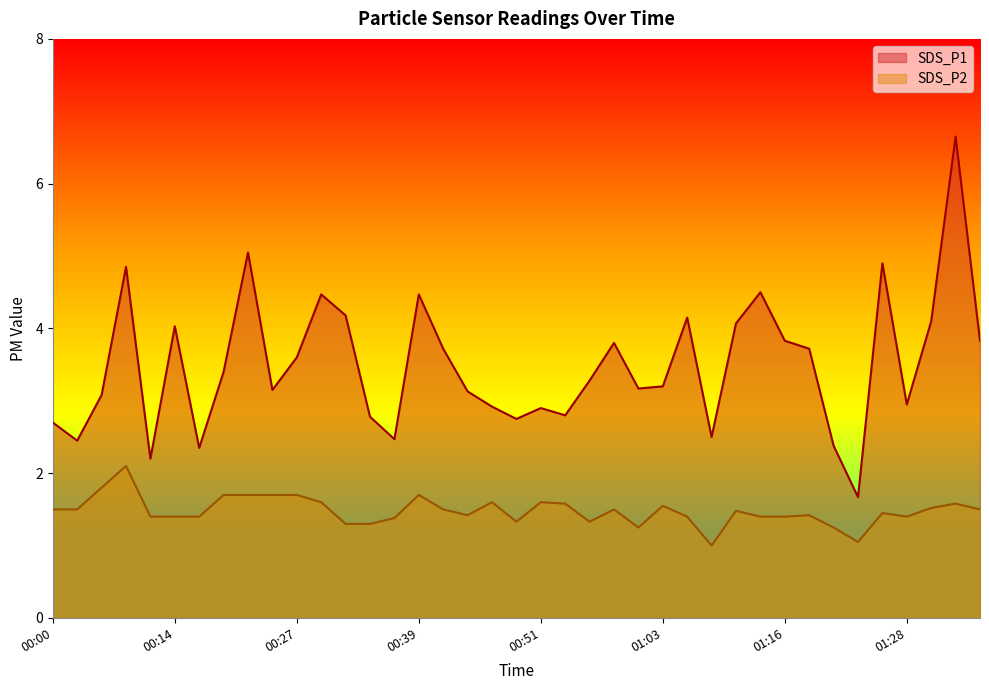

What position from the left is 00:19?

8